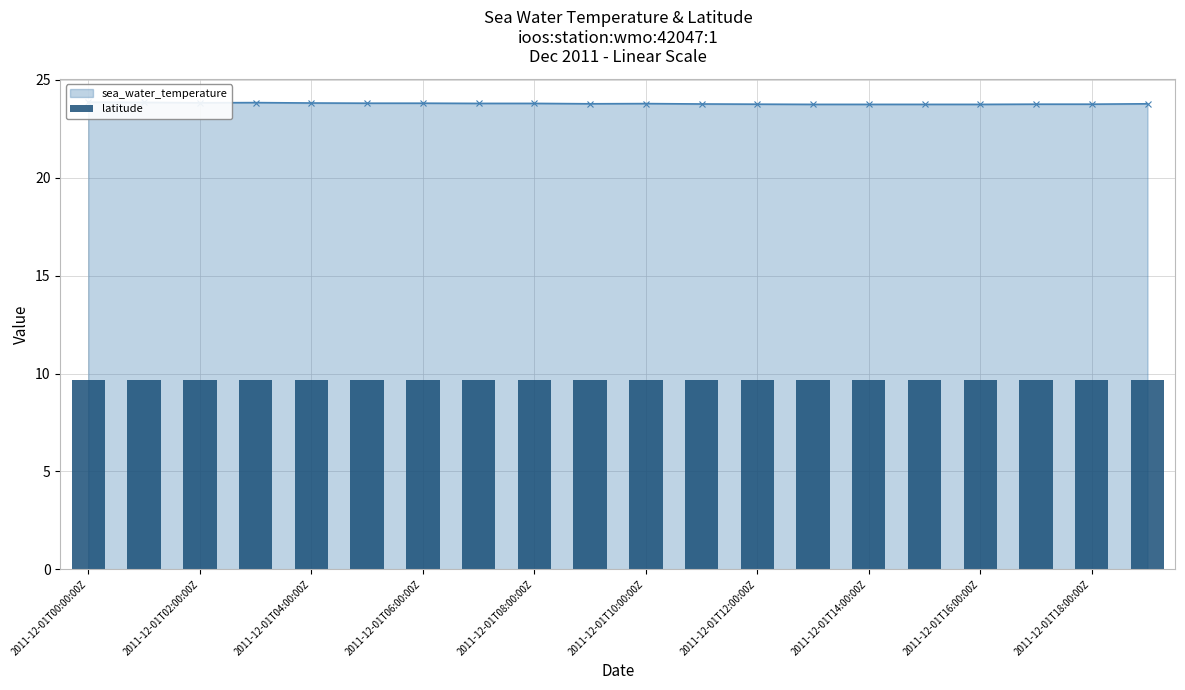

Reading left to right, what are all the values shown in this chart?

sea_water_temperature: 23.9	23.8	23.8	23.8	23.8	23.8	23.8	23.8	23.8	23.8	23.8	23.8	23.8	23.7	23.7	23.7	23.7	23.8	23.8	23.8
latitude: 9.7	9.7	9.7	9.7	9.7	9.7	9.7	9.7	9.7	9.7	9.7	9.7	9.7	9.7	9.7	9.7	9.7	9.7	9.7	9.7